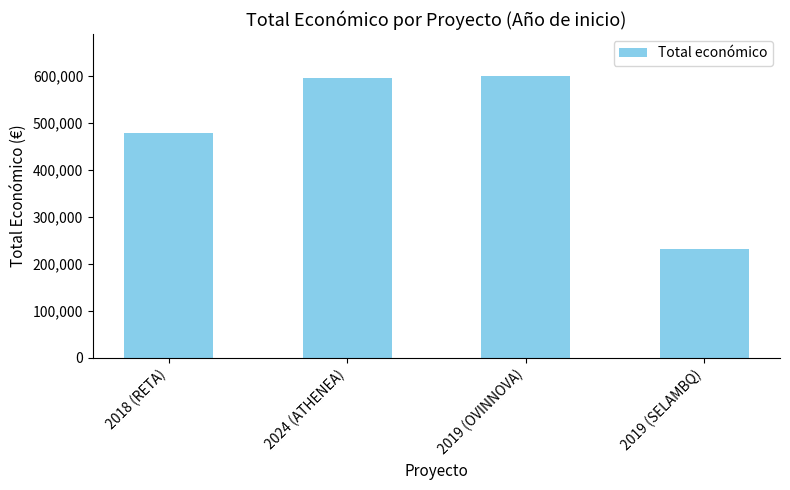

What is the ratio of the value at 2024 (ATHENEA) to the value at 2019 (SELAMBQ)?

2.6